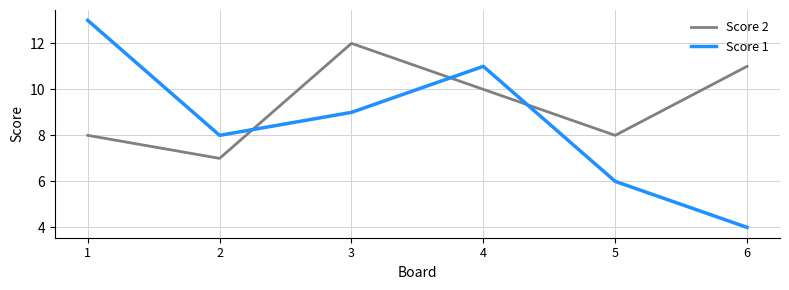

What is the greatest value displayed?

13